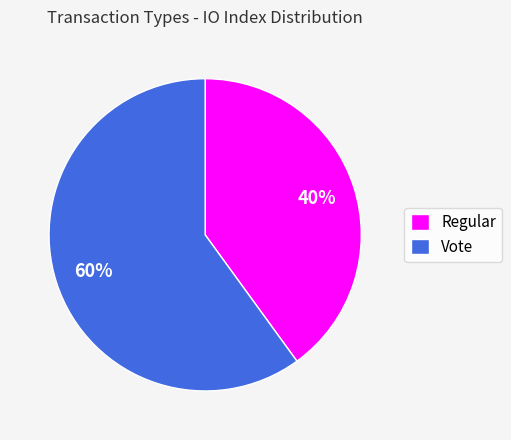

How many segments does this pie chart have?

2